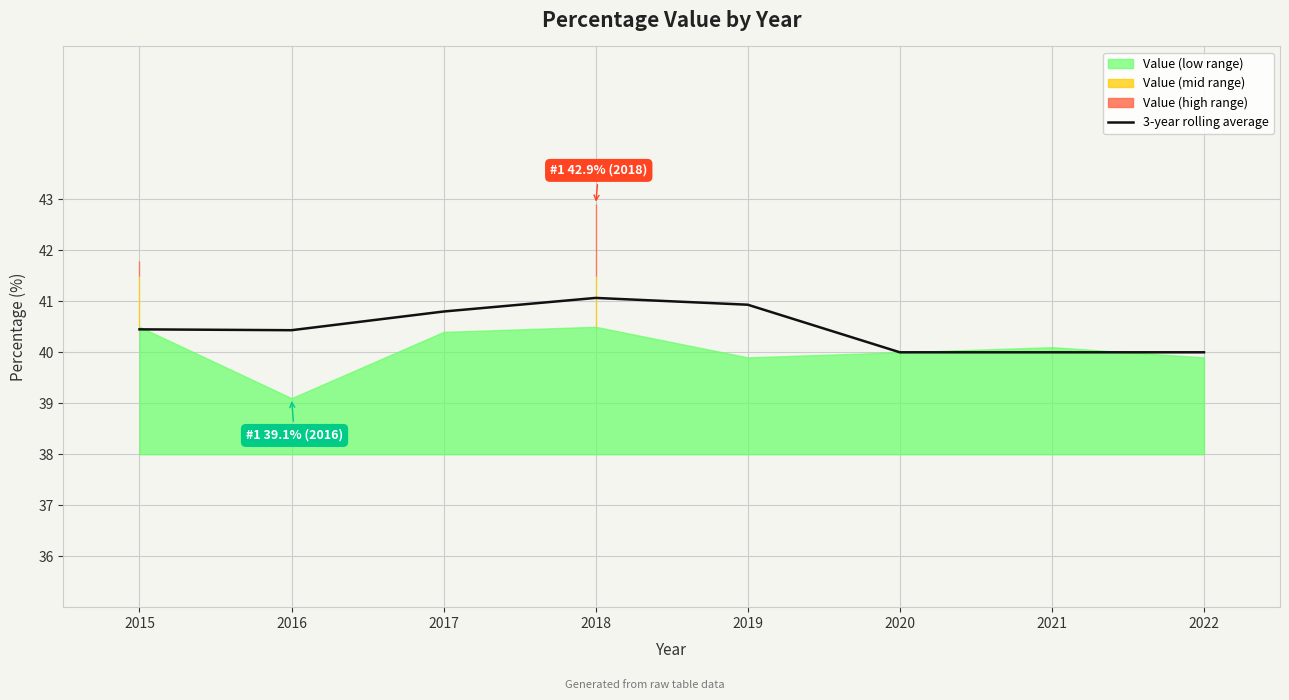

How many values exceed 40?

5